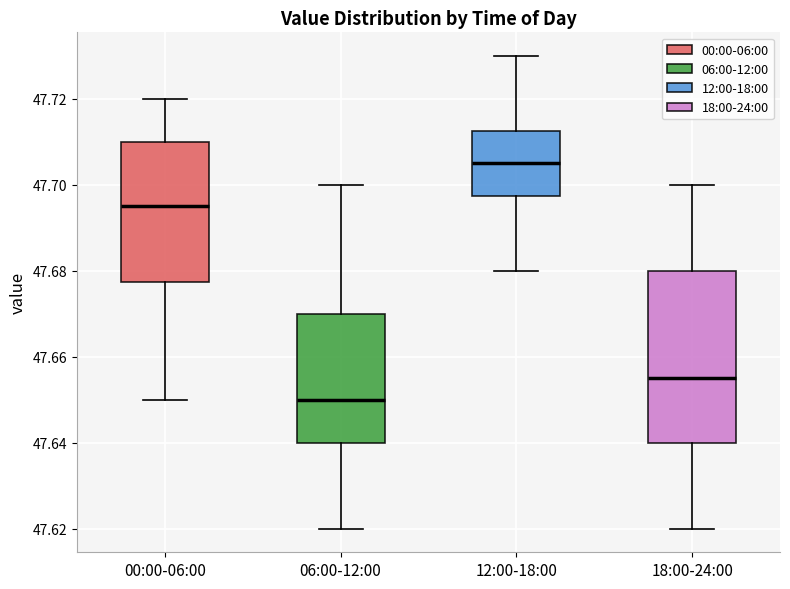

Which box is the tallest, from its lower edge to its upper edge?

18:00-24:00